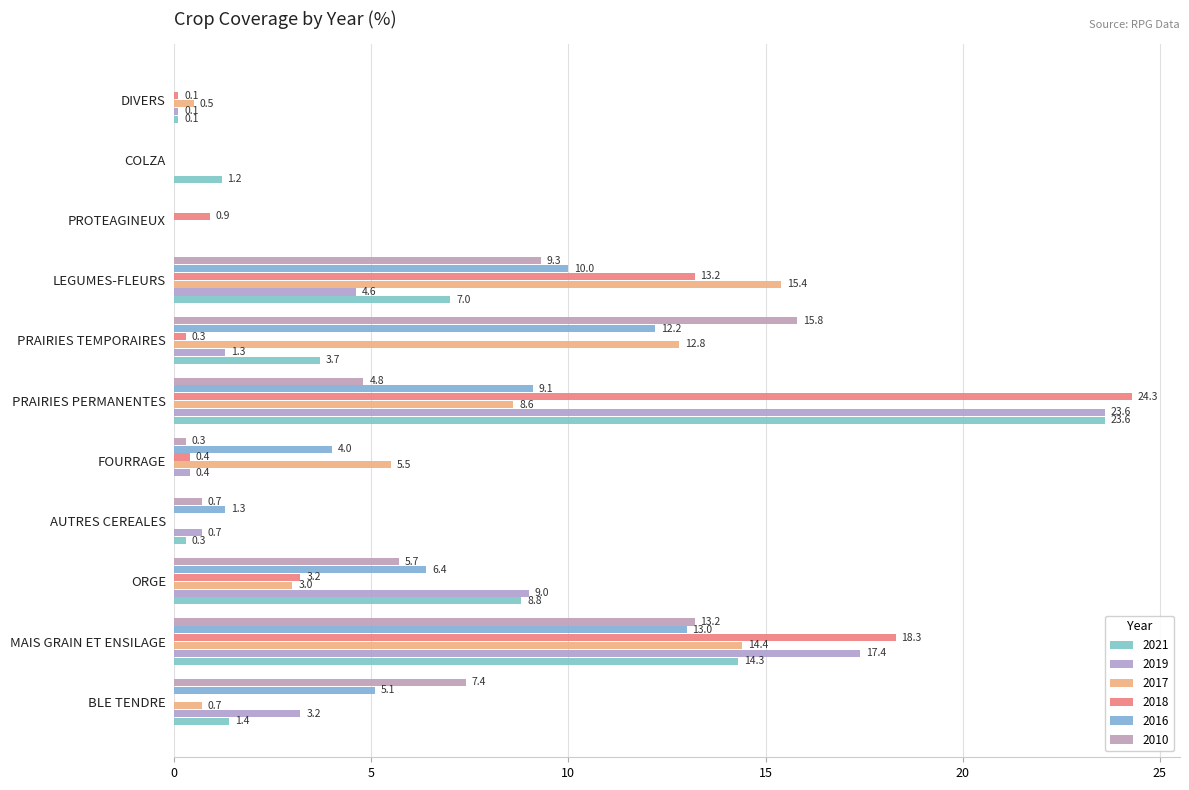

Count the number of categories in the chart.

11